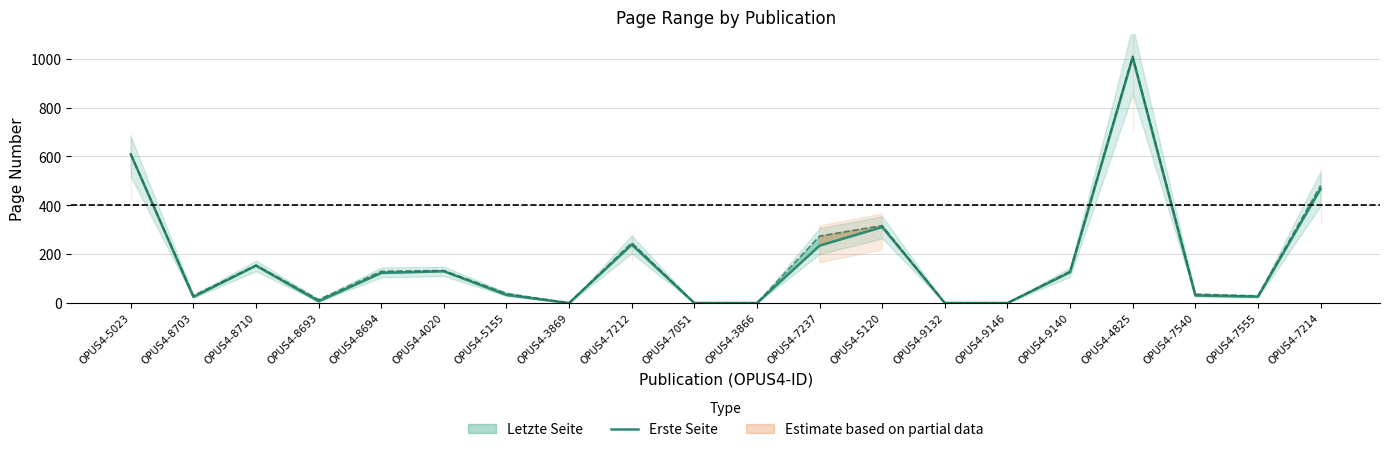

What is the maximum value shown in the chart?

1006